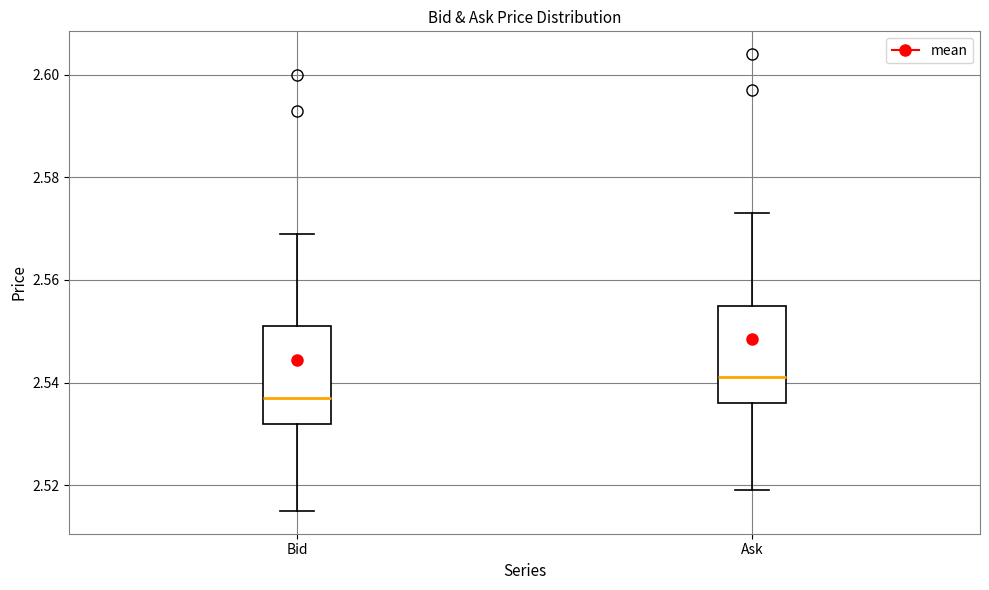

Which box has the highest median line?

Ask